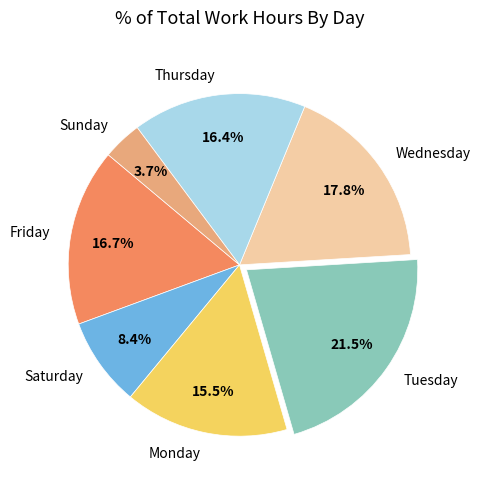

Does Wednesday represent more than half of the total?

No